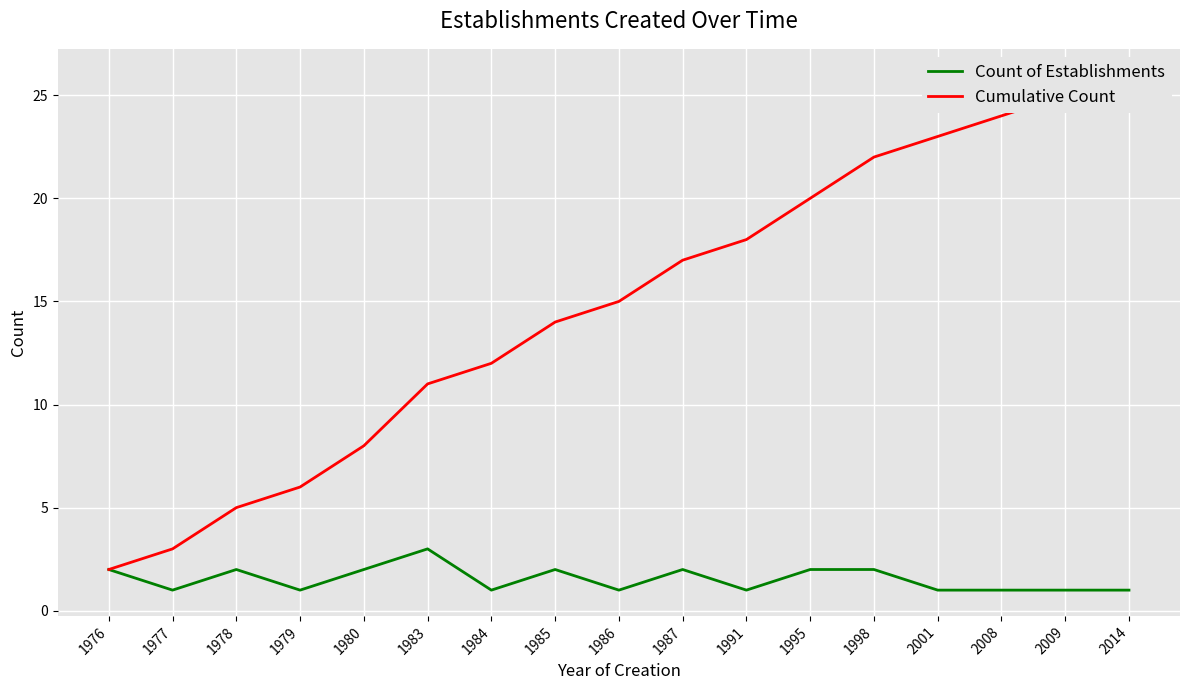

How many lines are shown in the chart?

2